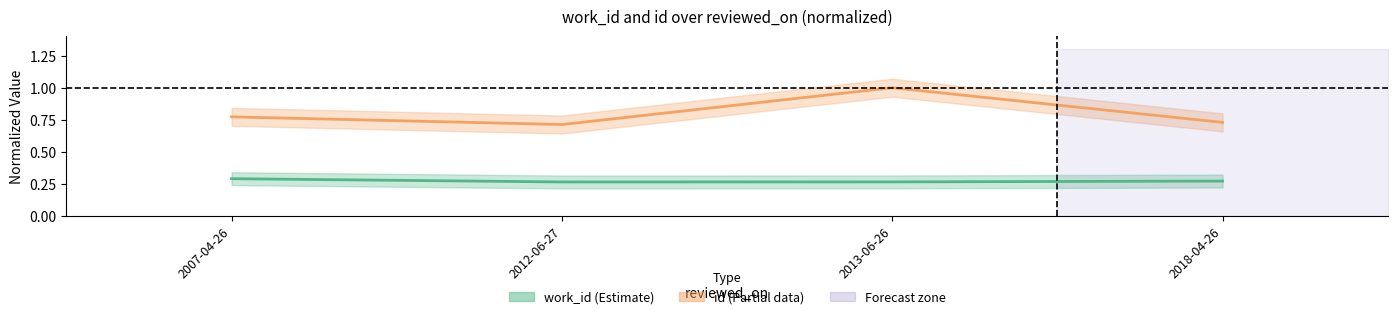

What are all the series names shown in the legend?

work_id, id